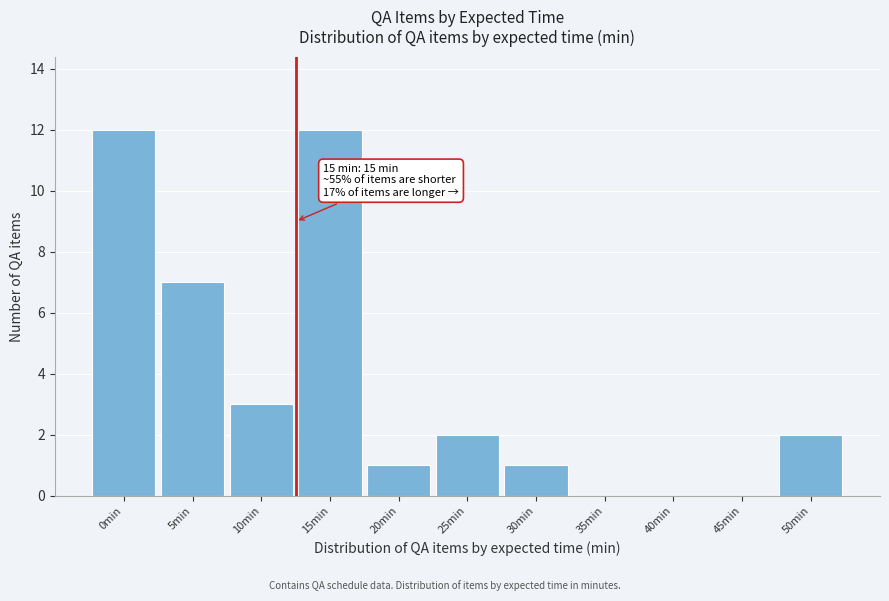

Reading left to right, list all the values displayed in this chart.

0min=12	5min=7	10min=3	15min=12	20min=1	25min=2	30min=1	35min=0	40min=0	45min=0	50min=2